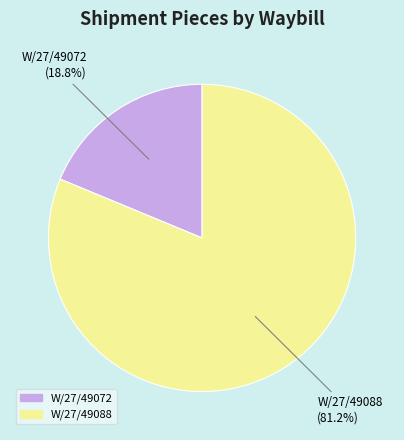

What is the largest slice in the pie chart?

W/27/49088